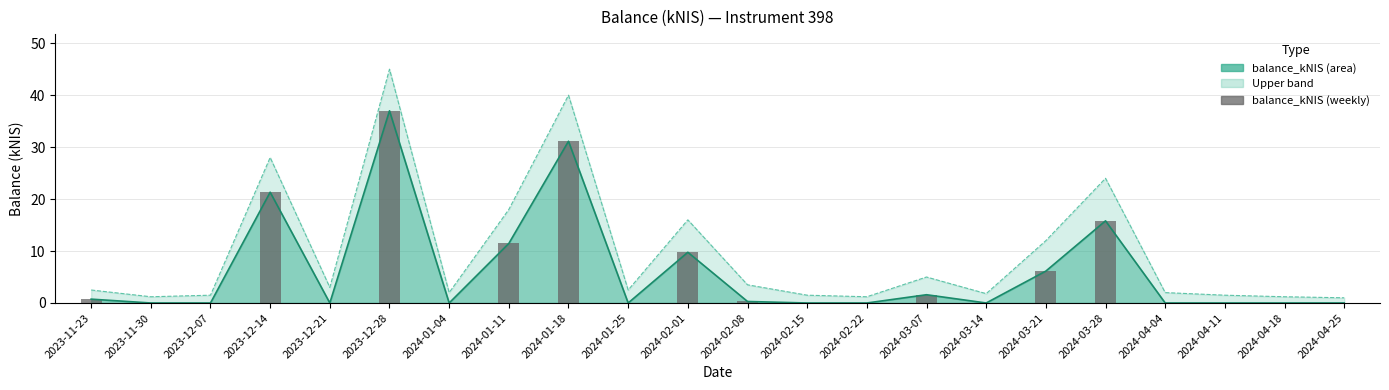

At which category does the chart reach its peak across all series?

2023-12-28